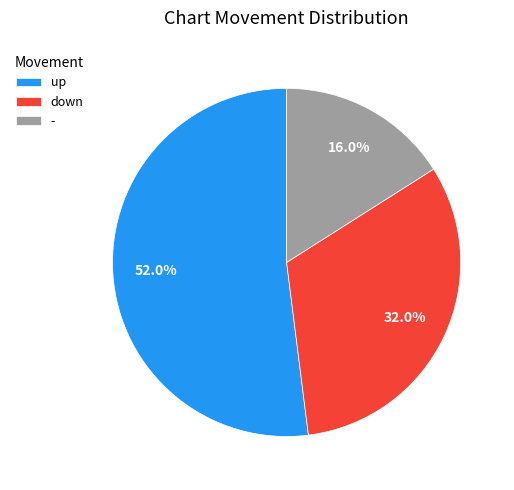

To the nearest percent, what is the combined percentage of up and down?

84%